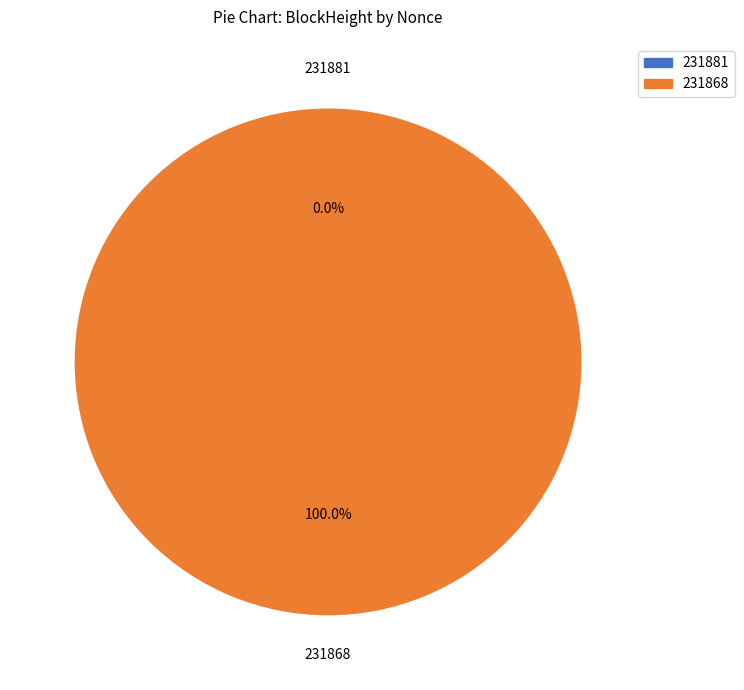

To the nearest percent, what is the difference between the largest and smallest slice percentages?

100%